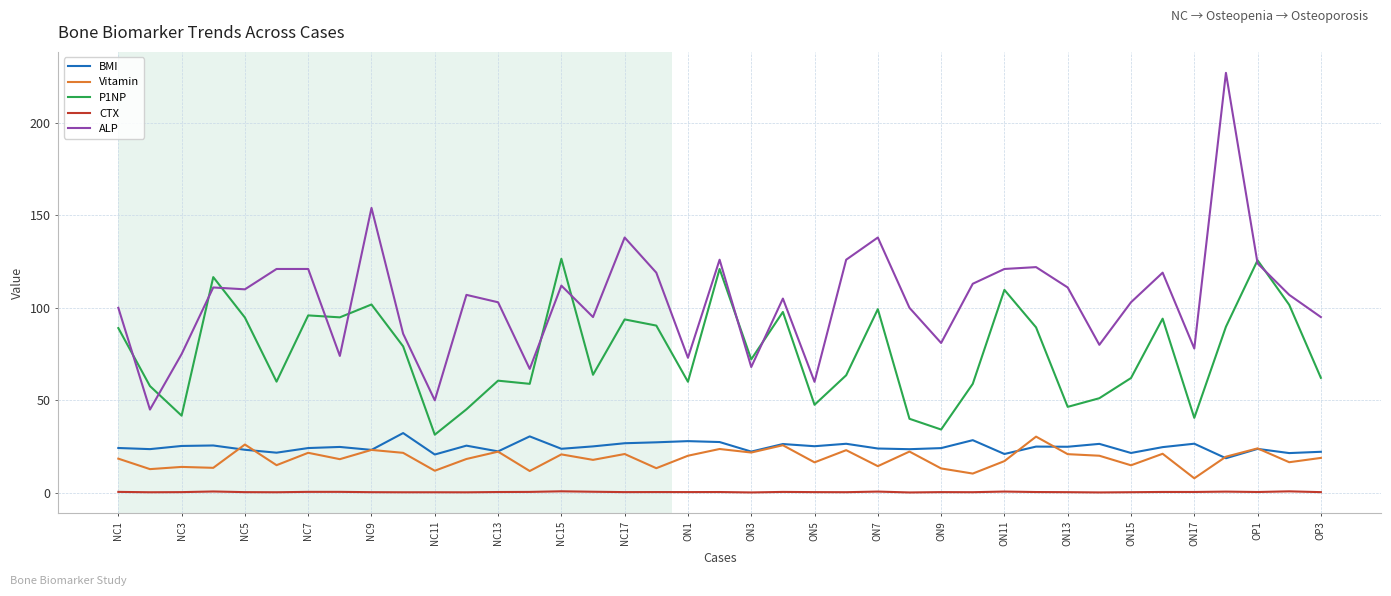

Which series has the largest range (max minus min)?

ALP